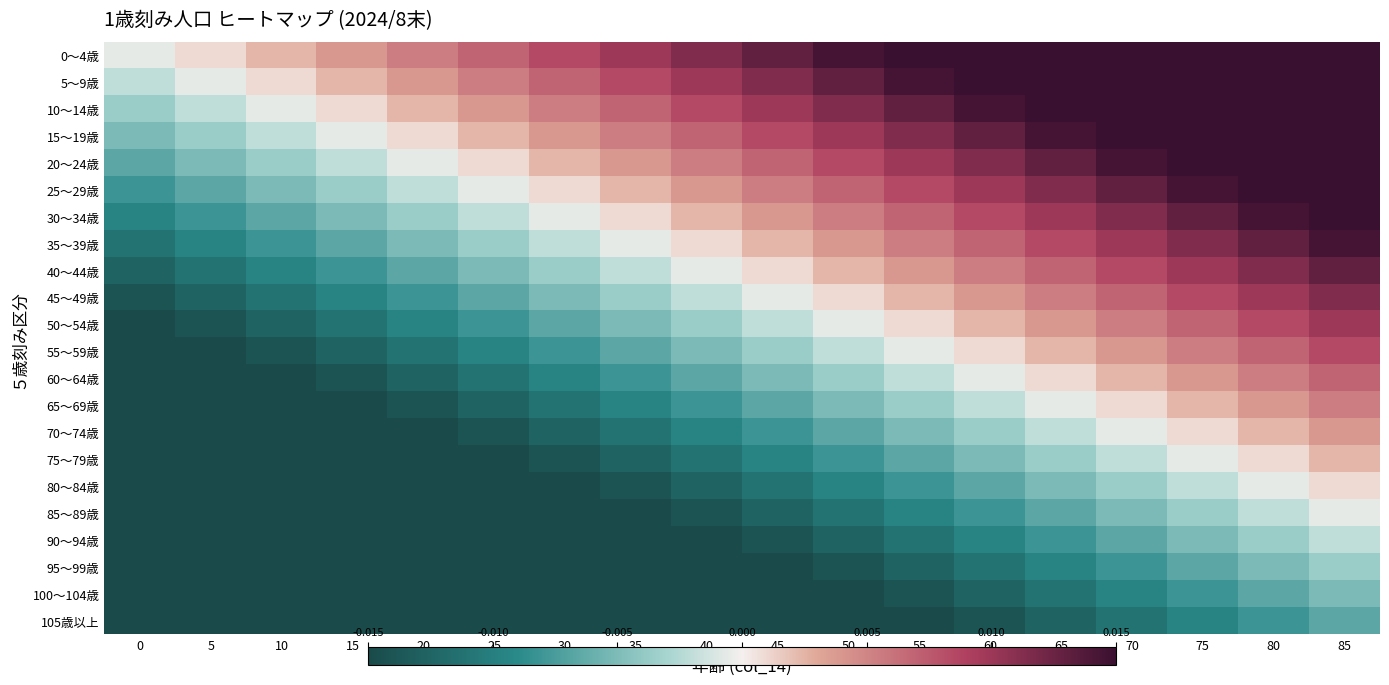

Reading left to right, extract all data points from this chart.

0～4歳: 0=-0.0	5=0.0	10=0.0	15=0.0	20=0.0	25=0.0	30=0.0	35=0.0	40=0.0	45=0.0	50=0.0	55=0.0	60=0.0	65=0.0	70=0.0	75=0.0	80=0.0	85=0.0
5～9歳: 0=-0.0	5=-0.0	10=0.0	15=0.0	20=0.0	25=0.0	30=0.0	35=0.0	40=0.0	45=0.0	50=0.0	55=0.0	60=0.0	65=0.0	70=0.0	75=0.0	80=0.0	85=0.0
10～14歳: 0=-0.0	5=-0.0	10=-0.0	15=0.0	20=0.0	25=0.0	30=0.0	35=0.0	40=0.0	45=0.0	50=0.0	55=0.0	60=0.0	65=0.0	70=0.0	75=0.0	80=0.0	85=0.0
15～19歳: 0=-0.0	5=-0.0	10=-0.0	15=-0.0	20=0.0	25=0.0	30=0.0	35=0.0	40=0.0	45=0.0	50=0.0	55=0.0	60=0.0	65=0.0	70=0.0	75=0.0	80=0.0	85=0.0
20～24歳: 0=-0.0	5=-0.0	10=-0.0	15=-0.0	20=-0.0	25=0.0	30=0.0	35=0.0	40=0.0	45=0.0	50=0.0	55=0.0	60=0.0	65=0.0	70=0.0	75=0.0	80=0.0	85=0.0
25～29歳: 0=-0.0	5=-0.0	10=-0.0	15=-0.0	20=-0.0	25=-0.0	30=0.0	35=0.0	40=0.0	45=0.0	50=0.0	55=0.0	60=0.0	65=0.0	70=0.0	75=0.0	80=0.0	85=0.0
30～34歳: 0=-0.0	5=-0.0	10=-0.0	15=-0.0	20=-0.0	25=-0.0	30=-0.0	35=0.0	40=0.0	45=0.0	50=0.0	55=0.0	60=0.0	65=0.0	70=0.0	75=0.0	80=0.0	85=0.0
35～39歳: 0=-0.0	5=-0.0	10=-0.0	15=-0.0	20=-0.0	25=-0.0	30=-0.0	35=-0.0	40=0.0	45=0.0	50=0.0	55=0.0	60=0.0	65=0.0	70=0.0	75=0.0	80=0.0	85=0.0
40～44歳: 0=-0.0	5=-0.0	10=-0.0	15=-0.0	20=-0.0	25=-0.0	30=-0.0	35=-0.0	40=-0.0	45=0.0	50=0.0	55=0.0	60=0.0	65=0.0	70=0.0	75=0.0	80=0.0	85=0.0
45～49歳: 0=-0.0	5=-0.0	10=-0.0	15=-0.0	20=-0.0	25=-0.0	30=-0.0	35=-0.0	40=-0.0	45=-0.0	50=0.0	55=0.0	60=0.0	65=0.0	70=0.0	75=0.0	80=0.0	85=0.0
50～54歳: 0=-0.0	5=-0.0	10=-0.0	15=-0.0	20=-0.0	25=-0.0	30=-0.0	35=-0.0	40=-0.0	45=-0.0	50=-0.0	55=0.0	60=0.0	65=0.0	70=0.0	75=0.0	80=0.0	85=0.0
55～59歳: 0=-0.0	5=-0.0	10=-0.0	15=-0.0	20=-0.0	25=-0.0	30=-0.0	35=-0.0	40=-0.0	45=-0.0	50=-0.0	55=-0.0	60=0.0	65=0.0	70=0.0	75=0.0	80=0.0	85=0.0
60～64歳: 0=-0.0	5=-0.0	10=-0.0	15=-0.0	20=-0.0	25=-0.0	30=-0.0	35=-0.0	40=-0.0	45=-0.0	50=-0.0	55=-0.0	60=-0.0	65=0.0	70=0.0	75=0.0	80=0.0	85=0.0
65～69歳: 0=-0.0	5=-0.0	10=-0.0	15=-0.0	20=-0.0	25=-0.0	30=-0.0	35=-0.0	40=-0.0	45=-0.0	50=-0.0	55=-0.0	60=-0.0	65=-0.0	70=0.0	75=0.0	80=0.0	85=0.0
70～74歳: 0=-0.0	5=-0.0	10=-0.0	15=-0.0	20=-0.0	25=-0.0	30=-0.0	35=-0.0	40=-0.0	45=-0.0	50=-0.0	55=-0.0	60=-0.0	65=-0.0	70=-0.0	75=0.0	80=0.0	85=0.0
75～79歳: 0=-0.0	5=-0.0	10=-0.0	15=-0.0	20=-0.0	25=-0.0	30=-0.0	35=-0.0	40=-0.0	45=-0.0	50=-0.0	55=-0.0	60=-0.0	65=-0.0	70=-0.0	75=-0.0	80=0.0	85=0.0
80～84歳: 0=-0.0	5=-0.0	10=-0.0	15=-0.0	20=-0.0	25=-0.0	30=-0.0	35=-0.0	40=-0.0	45=-0.0	50=-0.0	55=-0.0	60=-0.0	65=-0.0	70=-0.0	75=-0.0	80=-0.0	85=0.0
85～89歳: 0=-0.0	5=-0.0	10=-0.0	15=-0.0	20=-0.0	25=-0.0	30=-0.0	35=-0.0	40=-0.0	45=-0.0	50=-0.0	55=-0.0	60=-0.0	65=-0.0	70=-0.0	75=-0.0	80=-0.0	85=-0.0
90～94歳: 0=-0.0	5=-0.0	10=-0.0	15=-0.0	20=-0.0	25=-0.0	30=-0.0	35=-0.0	40=-0.0	45=-0.0	50=-0.0	55=-0.0	60=-0.0	65=-0.0	70=-0.0	75=-0.0	80=-0.0	85=-0.0
95～99歳: 0=-0.0	5=-0.0	10=-0.0	15=-0.0	20=-0.0	25=-0.0	30=-0.0	35=-0.0	40=-0.0	45=-0.0	50=-0.0	55=-0.0	60=-0.0	65=-0.0	70=-0.0	75=-0.0	80=-0.0	85=-0.0
100～104歳: 0=-0.0	5=-0.0	10=-0.0	15=-0.0	20=-0.0	25=-0.0	30=-0.0	35=-0.0	40=-0.0	45=-0.0	50=-0.0	55=-0.0	60=-0.0	65=-0.0	70=-0.0	75=-0.0	80=-0.0	85=-0.0
105歳以上: 0=-0.0	5=-0.0	10=-0.0	15=-0.0	20=-0.0	25=-0.0	30=-0.0	35=-0.0	40=-0.0	45=-0.0	50=-0.0	55=-0.0	60=-0.0	65=-0.0	70=-0.0	75=-0.0	80=-0.0	85=-0.0